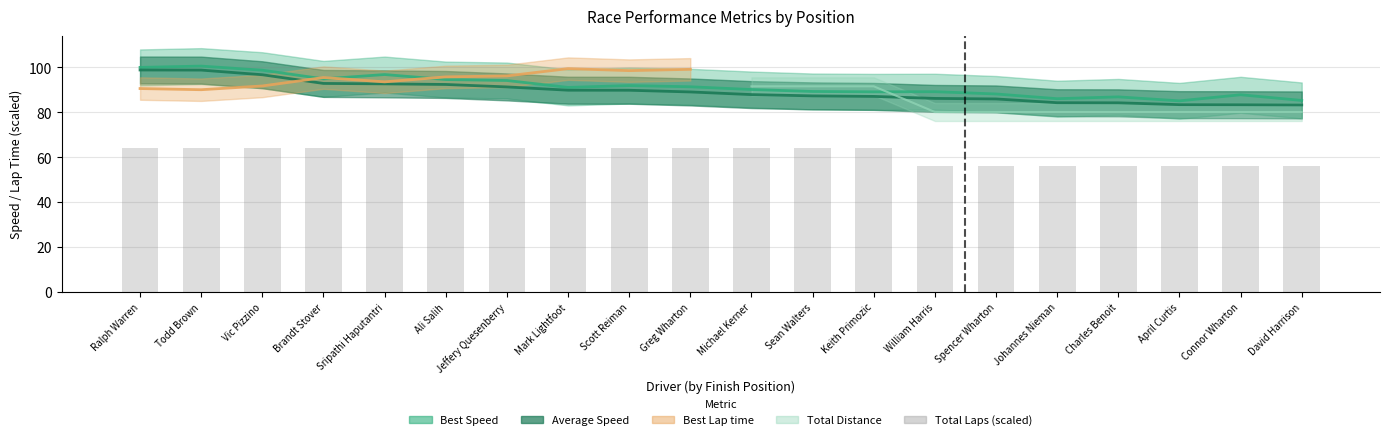

What position from the right is Ralph Warren?

20